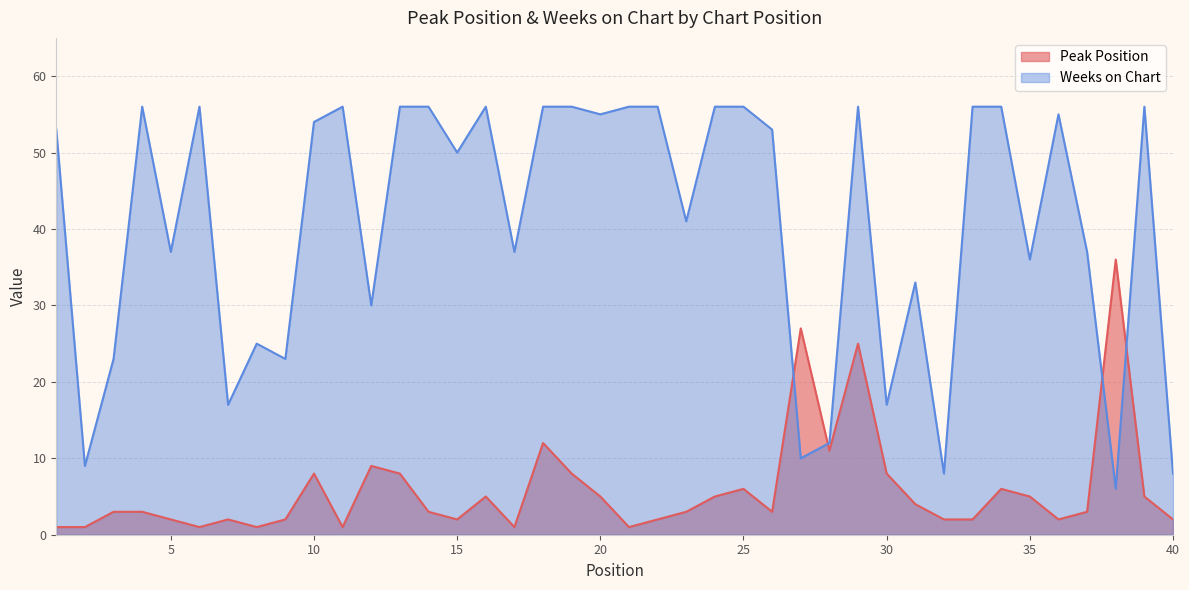

What is the difference between the Weeks on Chart values at 20 and 26?

2